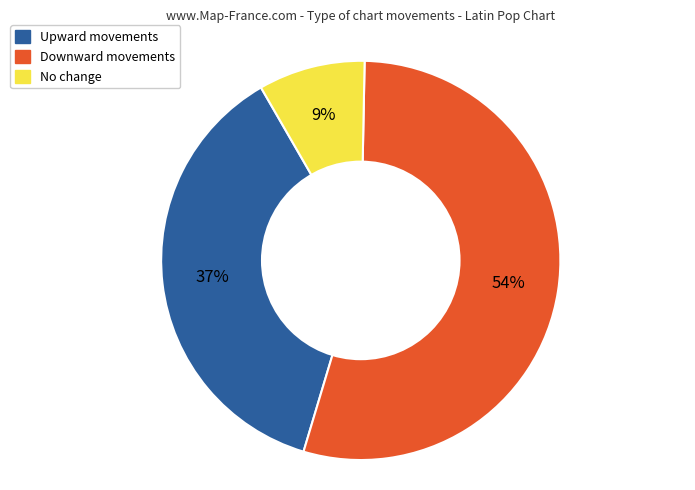

To the nearest percent, what portion does Upward movements represent?

37%